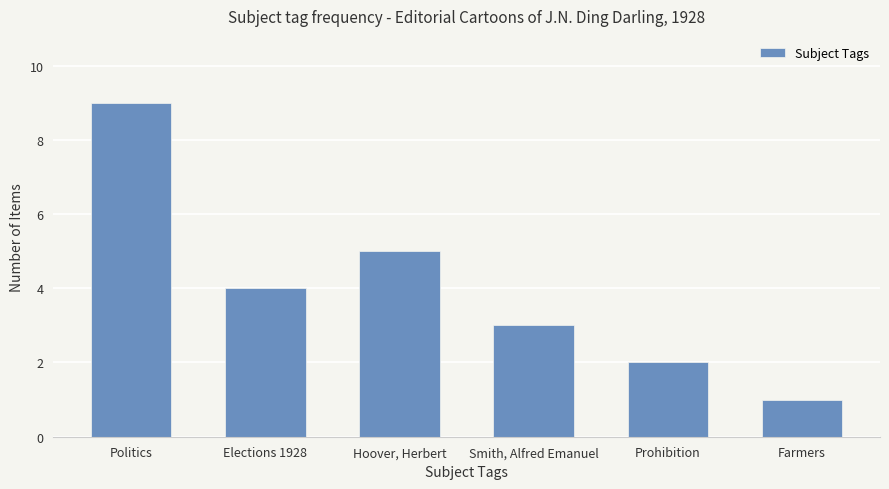

Which has a higher value, Smith, Alfred Emanuel or Elections 1928?

Elections 1928